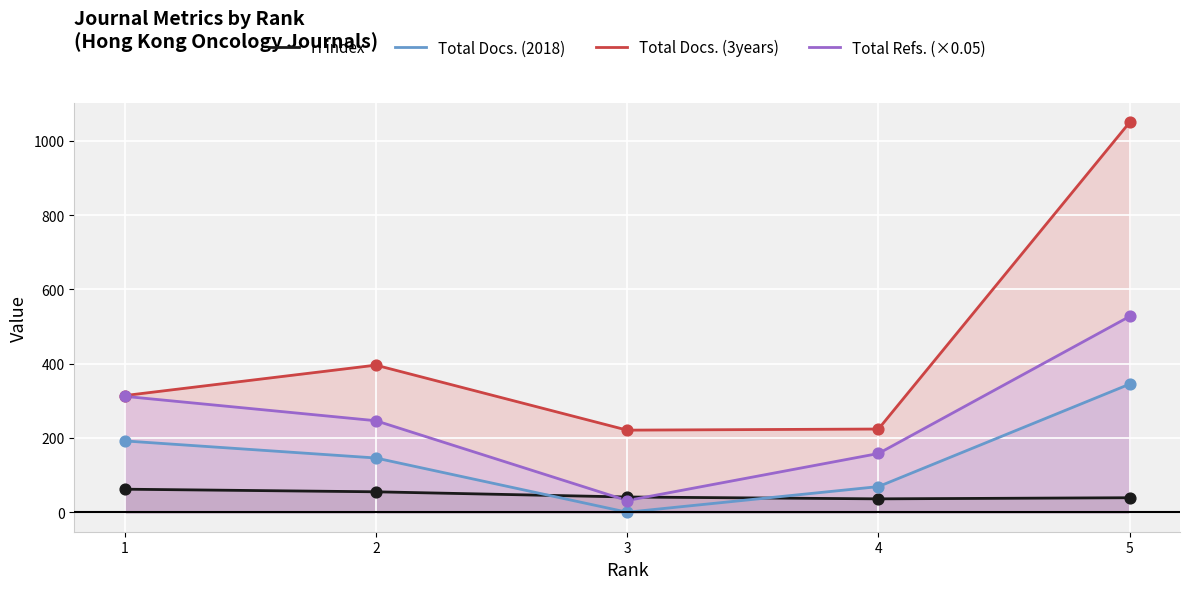

Which series has the widest spread of Y values?

Total Docs. (3years)